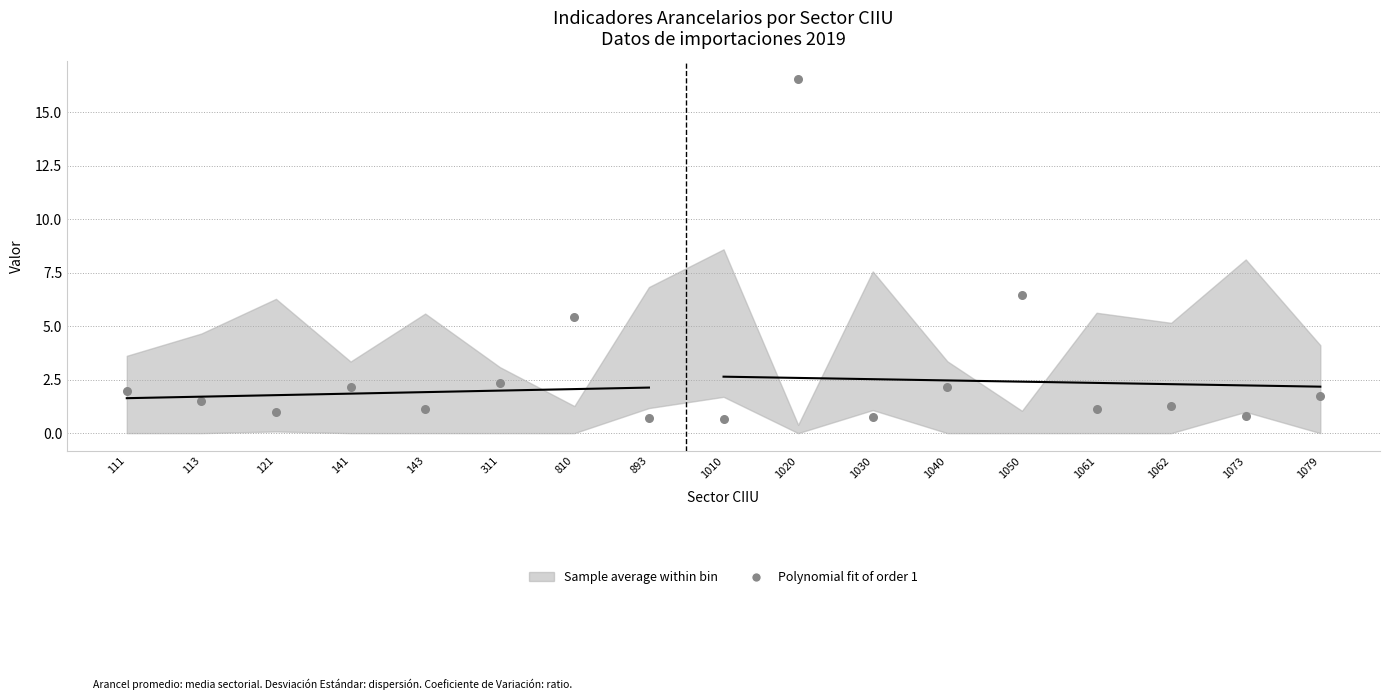

What is the range of Y values (max minus min)?

15.9